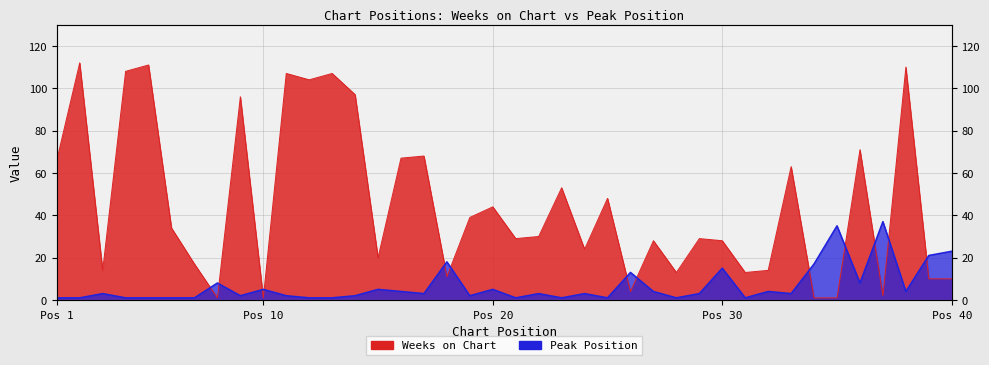

What is the sum of all Weeks on Chart values?

1805